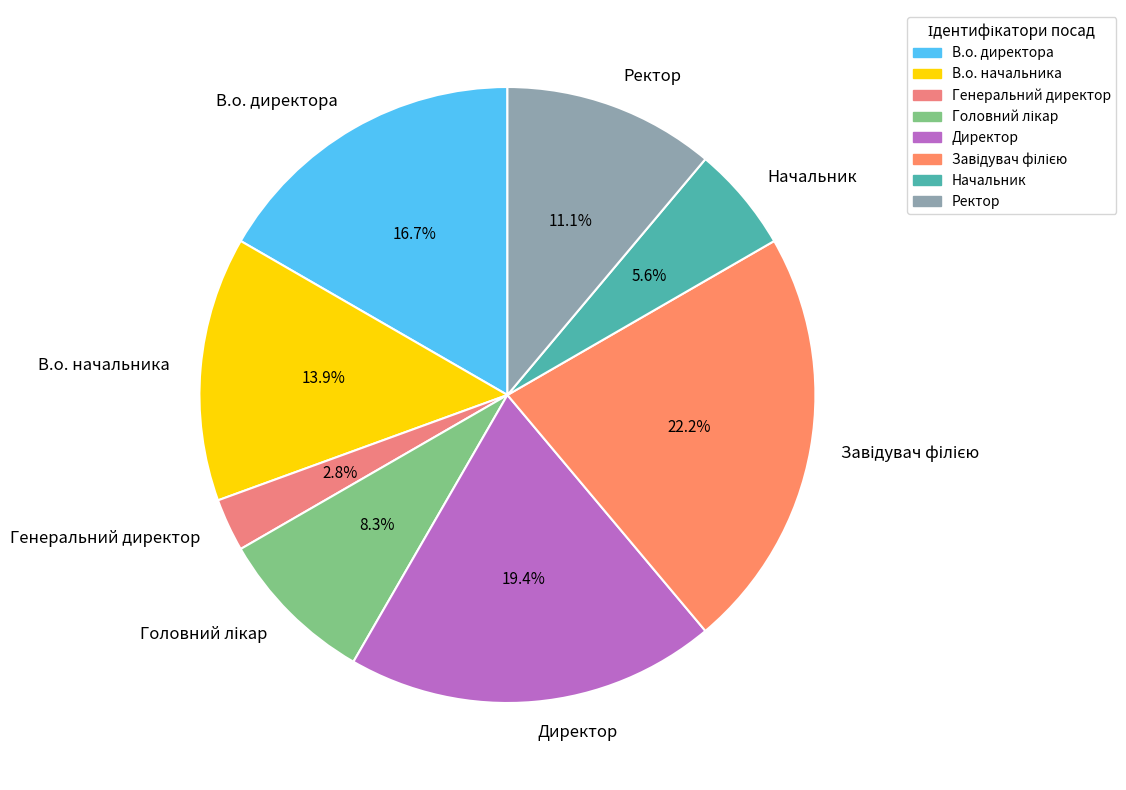

Which category has the smallest portion of the pie?

Генеральний директор